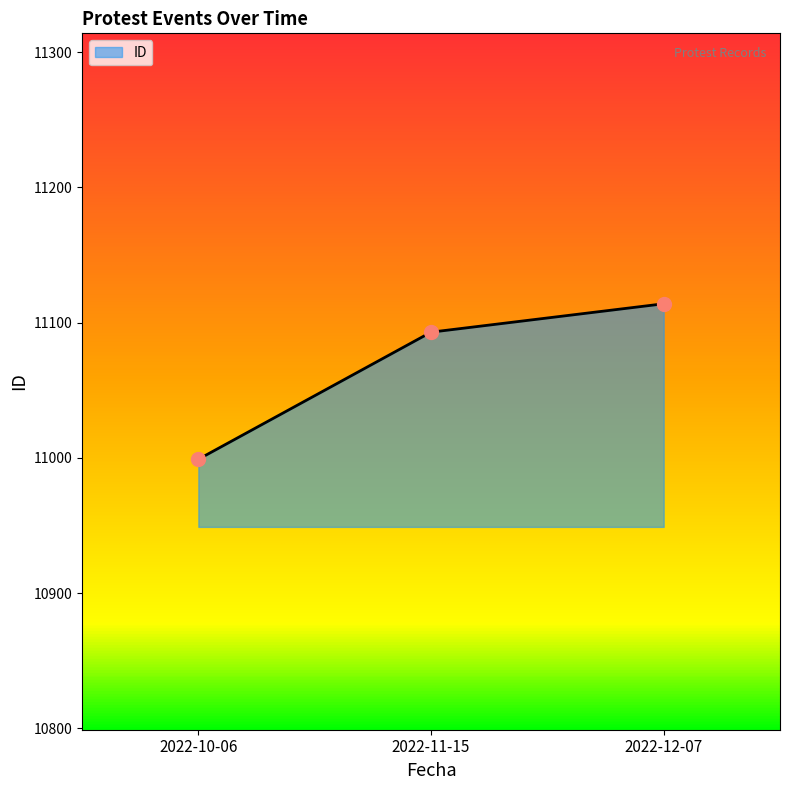

What is the change in value from 2022-10-06 to 2022-11-15?

+94